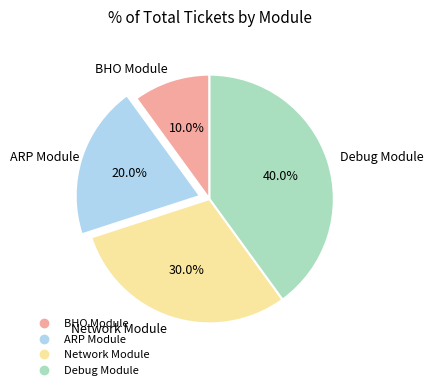

To the nearest percent, what percentage of the pie is ARP Module?

20%